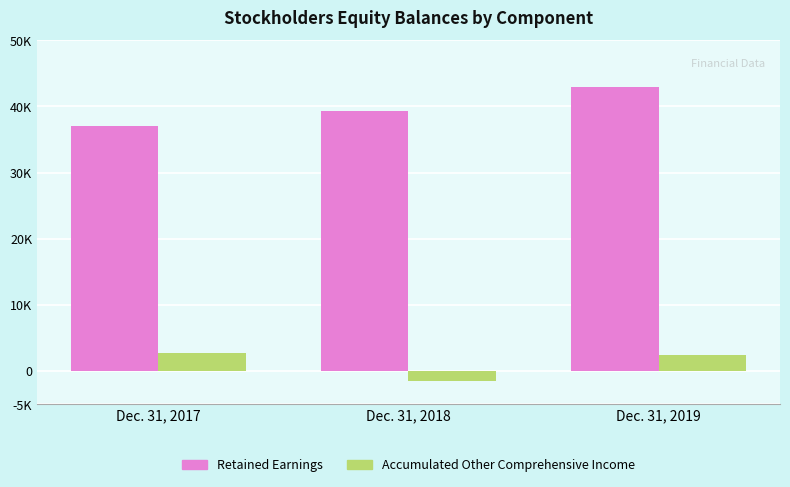

What is the maximum value for Accumulated Other Comprehensive Income?

2646